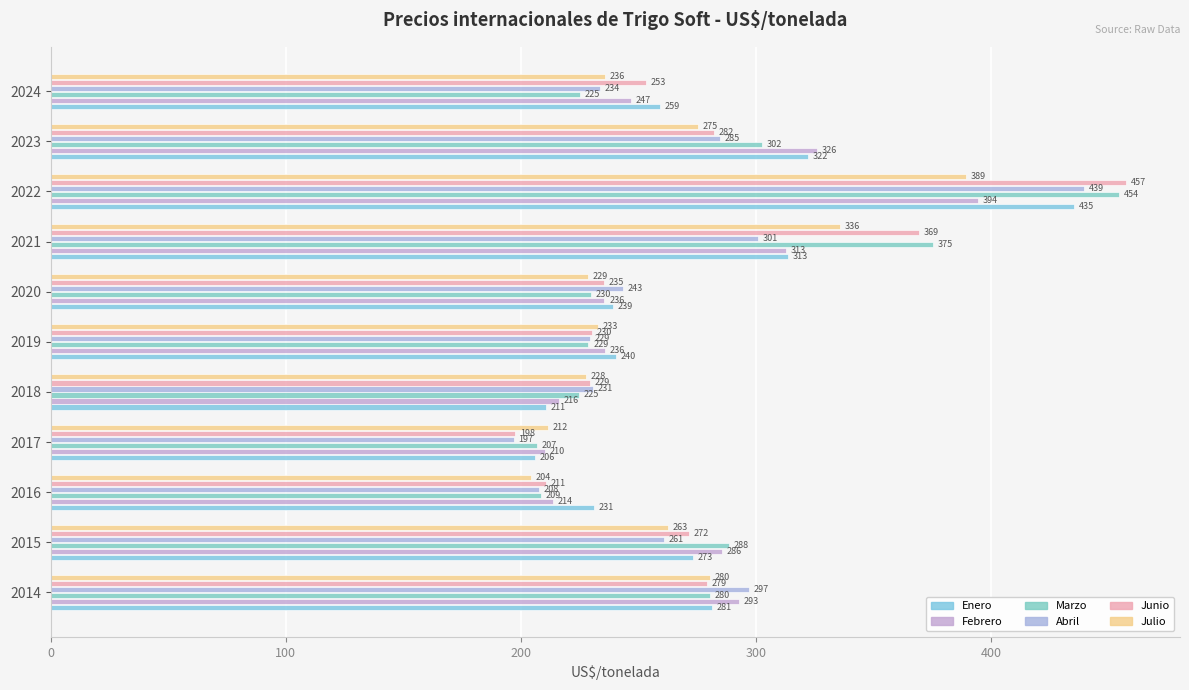

Which label corresponds to the smallest value in the chart?

2017